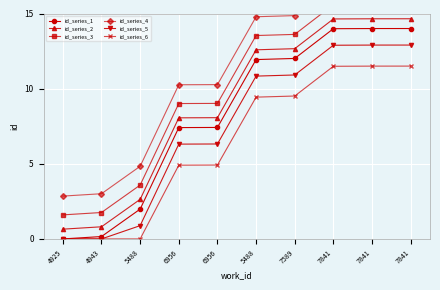

How many values in the id_series_5 series are below 10?

5